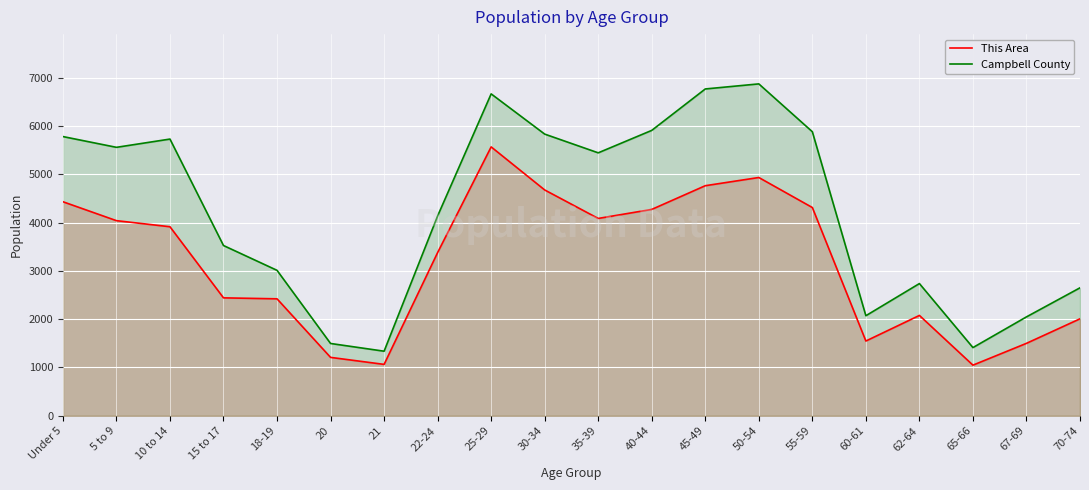

Reading left to right, list all the values displayed in this chart.

This Area: 4433	4041	3915	2442	2422	1209	1064	3380	5569	4677	4087	4274	4765	4935	4313	1548	2078	1048	1500	2008
Campbell County: 5783	5560	5731	3526	3012	1497	1337	4139	6667	5834	5446	5911	6769	6874	5883	2072	2738	1412	2048	2650